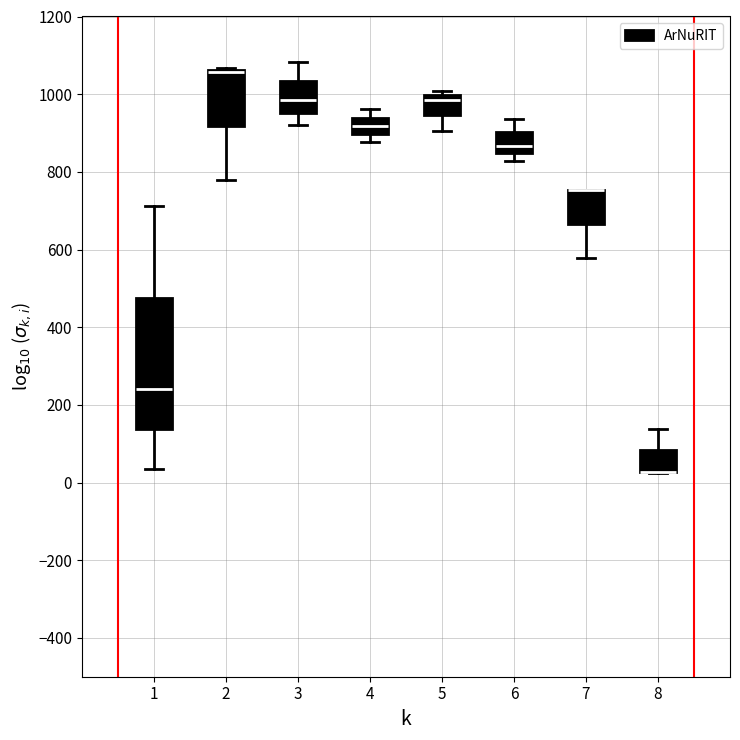

Which box is the tallest, from its lower edge to its upper edge?

1